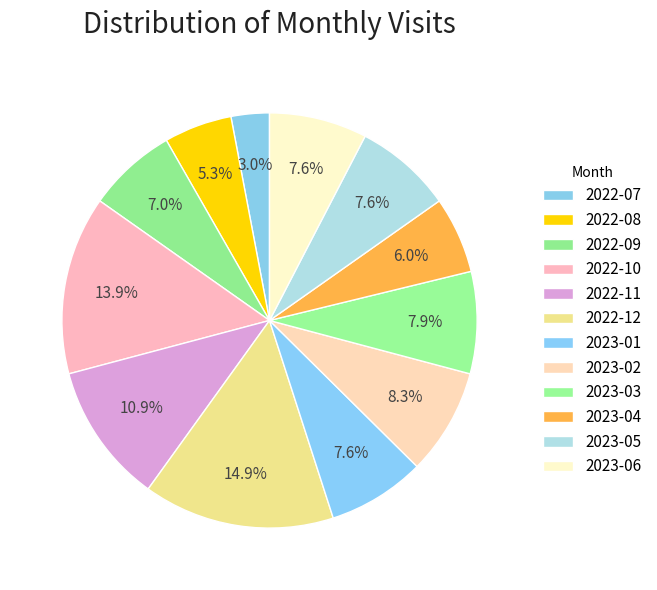

What portion of the pie excludes 2022-11?

89.1%